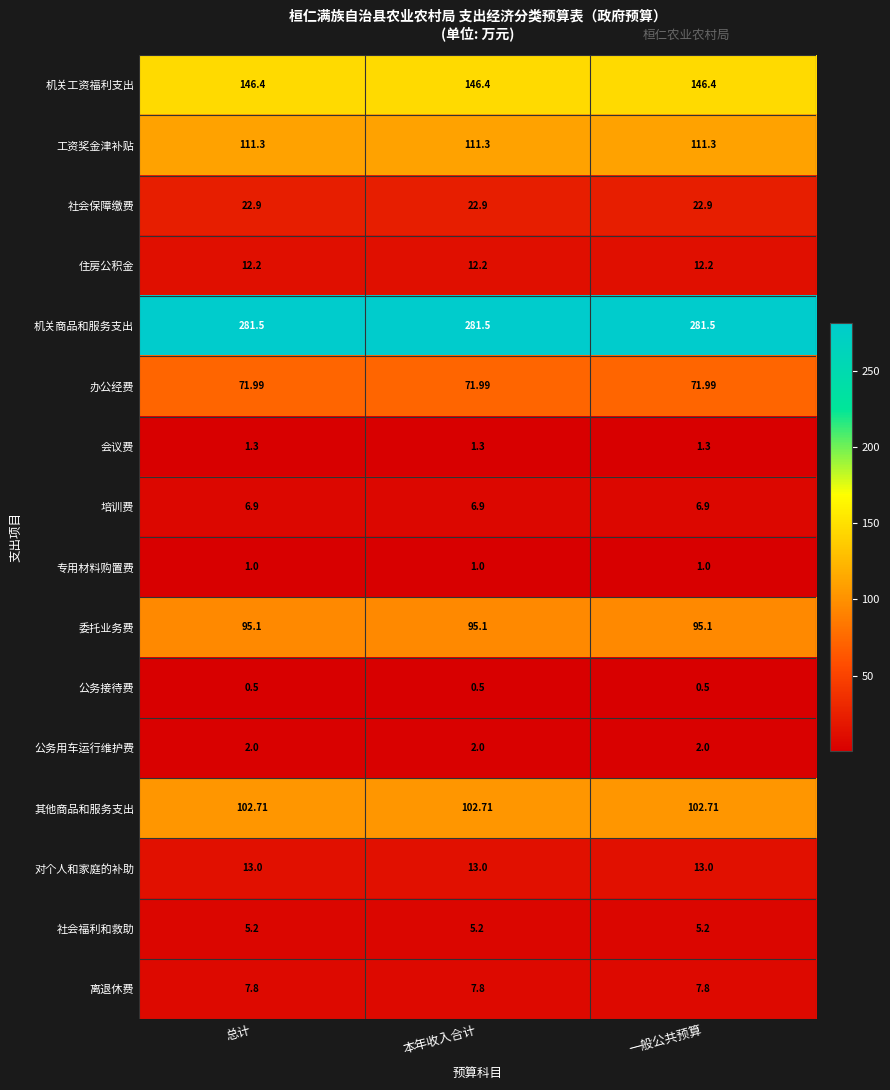

What is the spread (max minus min) of values at 一般公共预算?

281.0